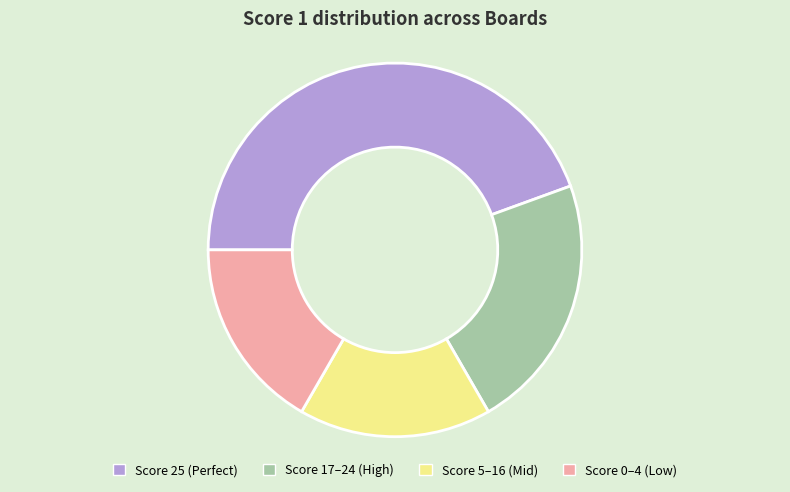

Does Score 25 (Perfect) represent more than half of the total?

No